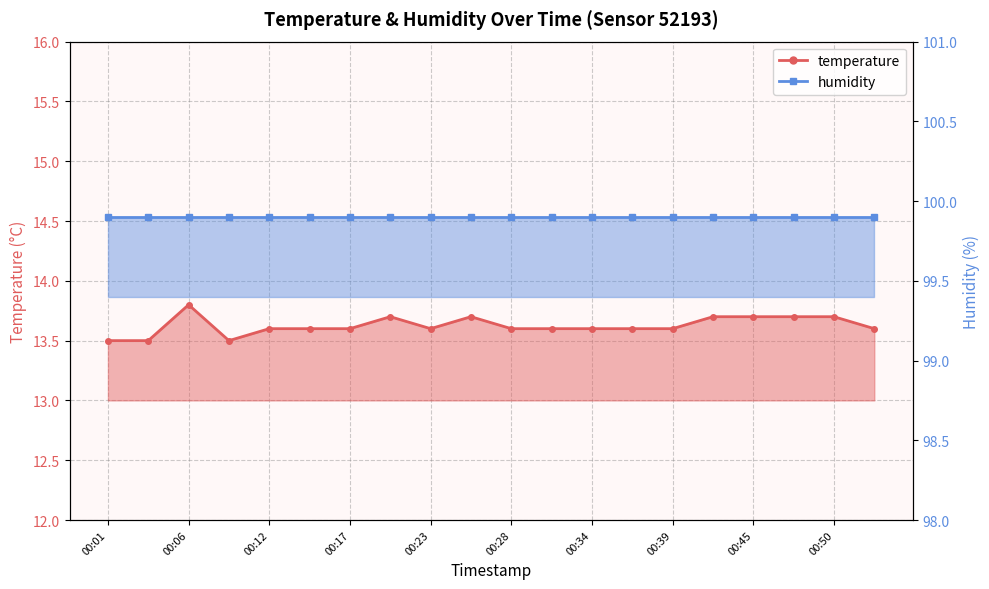

What is the difference between the second highest and second lowest values?

0.2